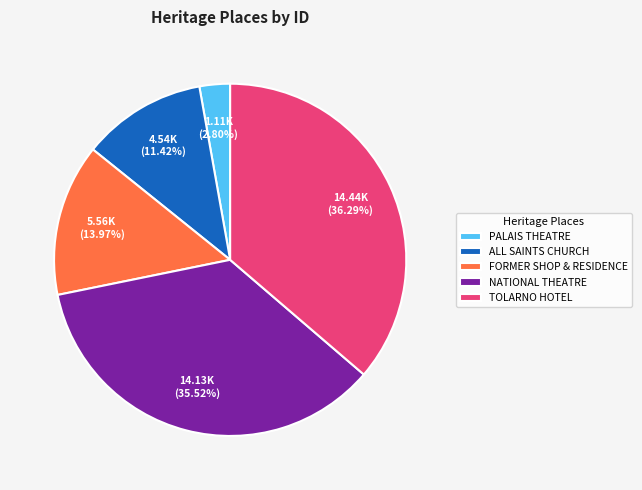

Is FORMER SHOP & RESIDENCE the majority of the pie?

No